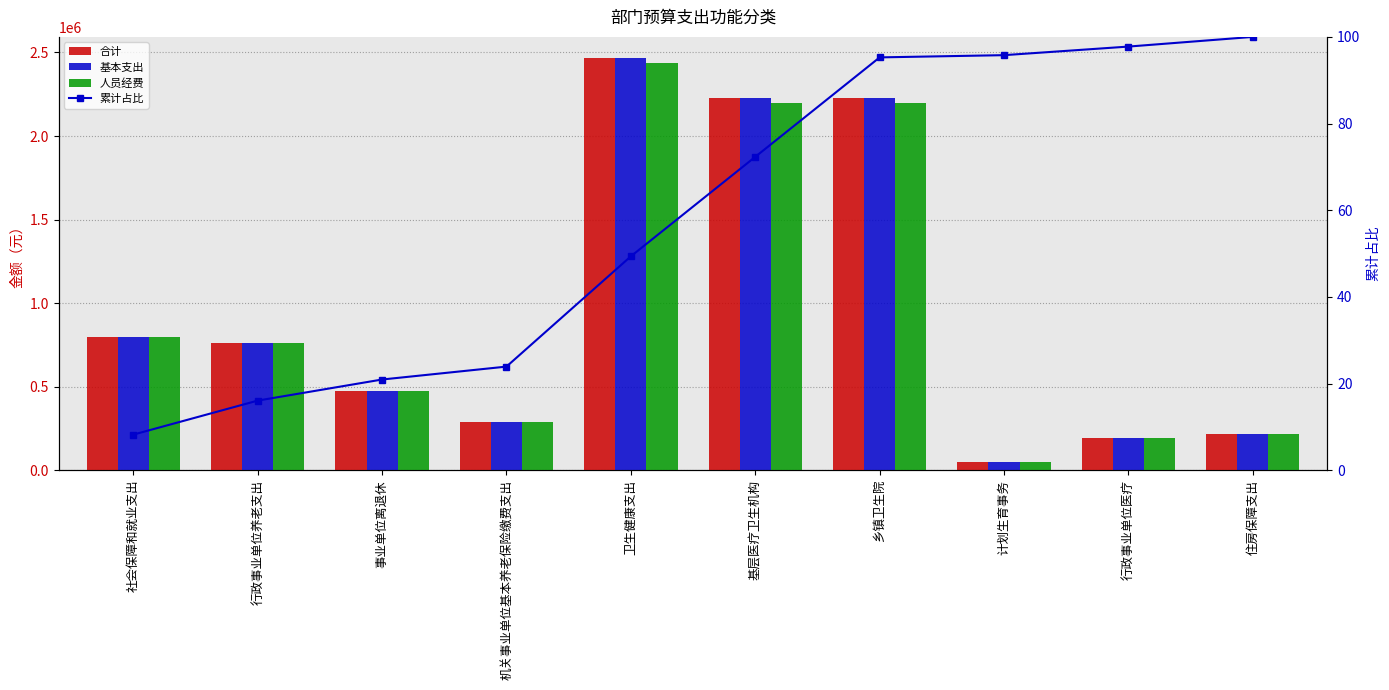

What is the label of the 6th bar from the right?

卫生健康支出